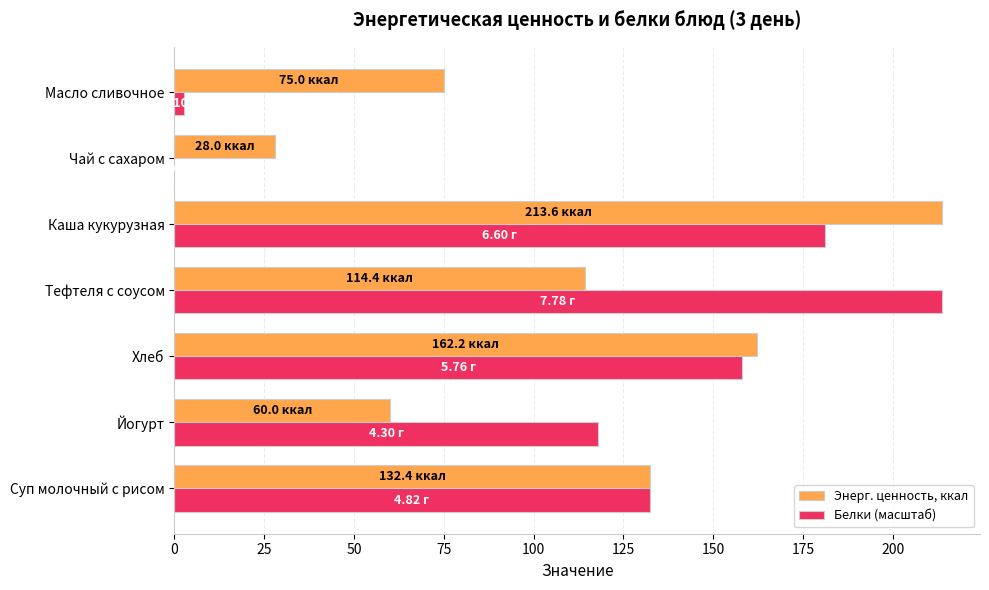

Which category has the highest value in the Белки (масштаб) series?

Тефтеля с соусом